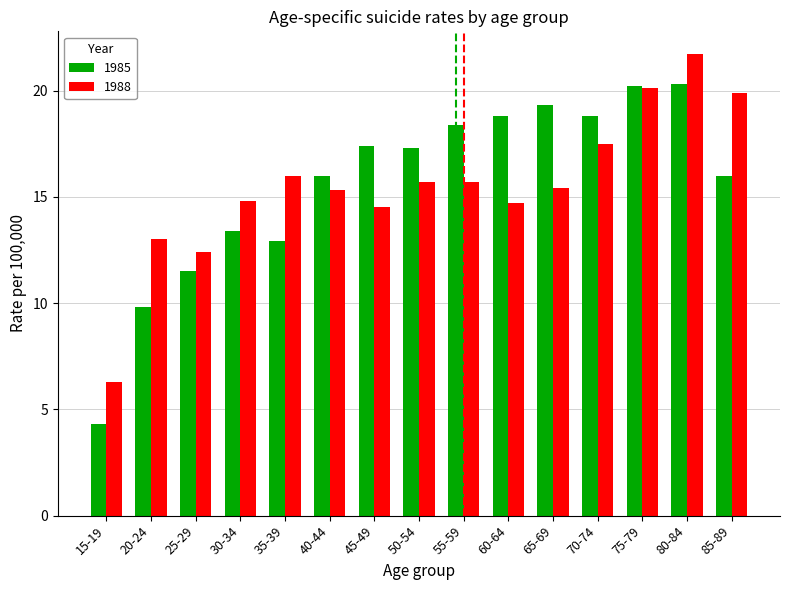

Is the value of 1985 at 75-79 greater than the value of 1988 at 60-64?

Yes